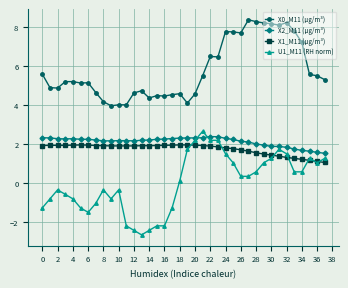

What is the minimum value shown in the chart?

-2.7